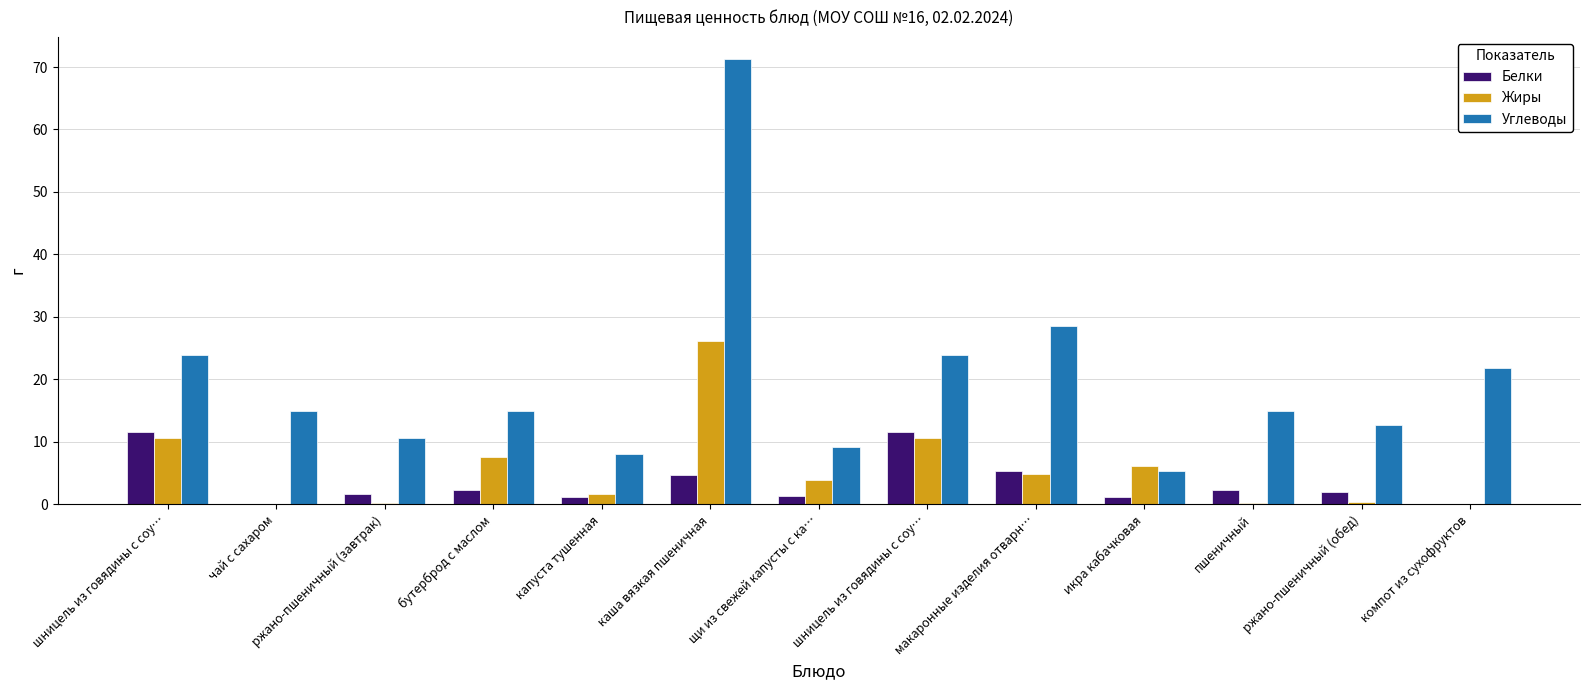

What are all the series names shown in the legend?

Белки, Жиры, Углеводы